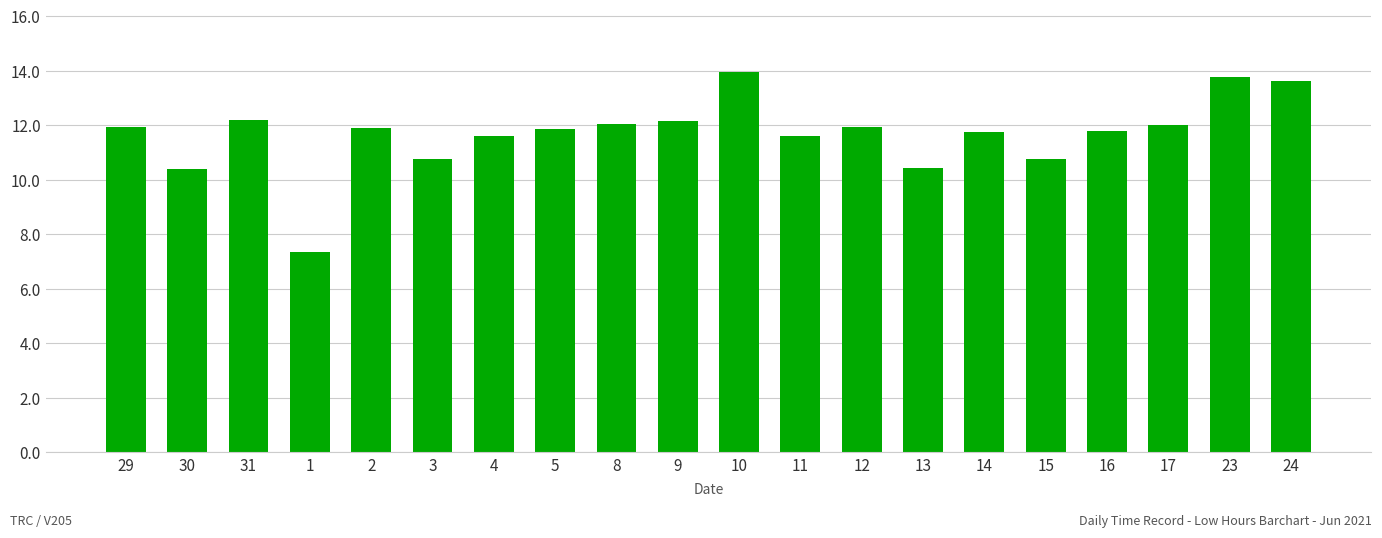

What is the maximum value shown in the chart?

13.9